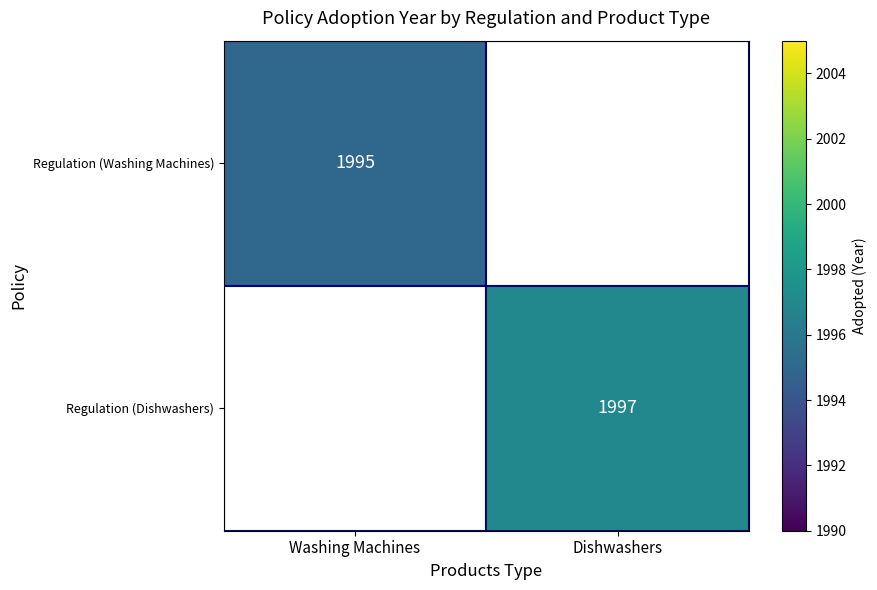

Is the value of Regulation (Dishwashers) at Dishwashers greater than the value of Regulation (Washing Machines) at Washing Machines?

Yes